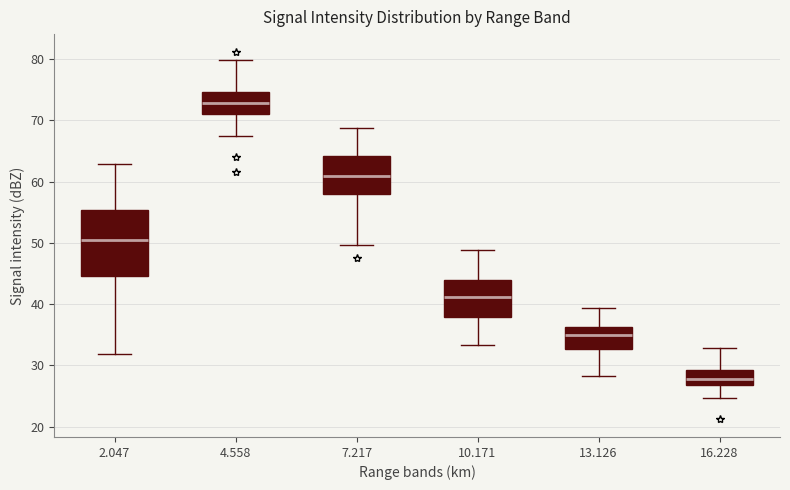

Which box's median line is the highest?

4.558